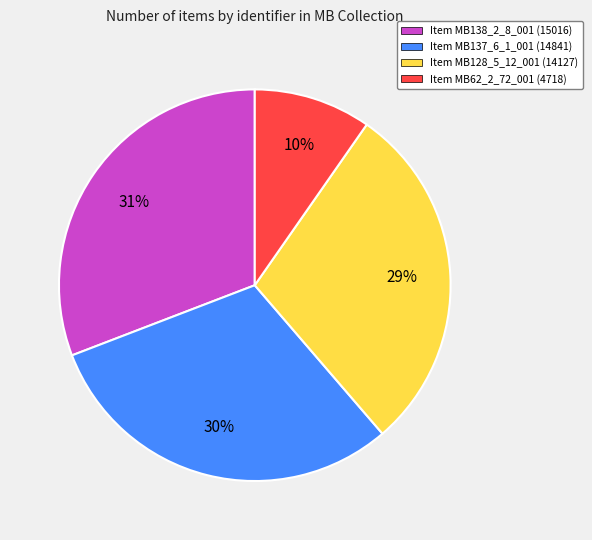

Is it true that Item MB62_2_72_001 (4718) is 16% of the pie?

False